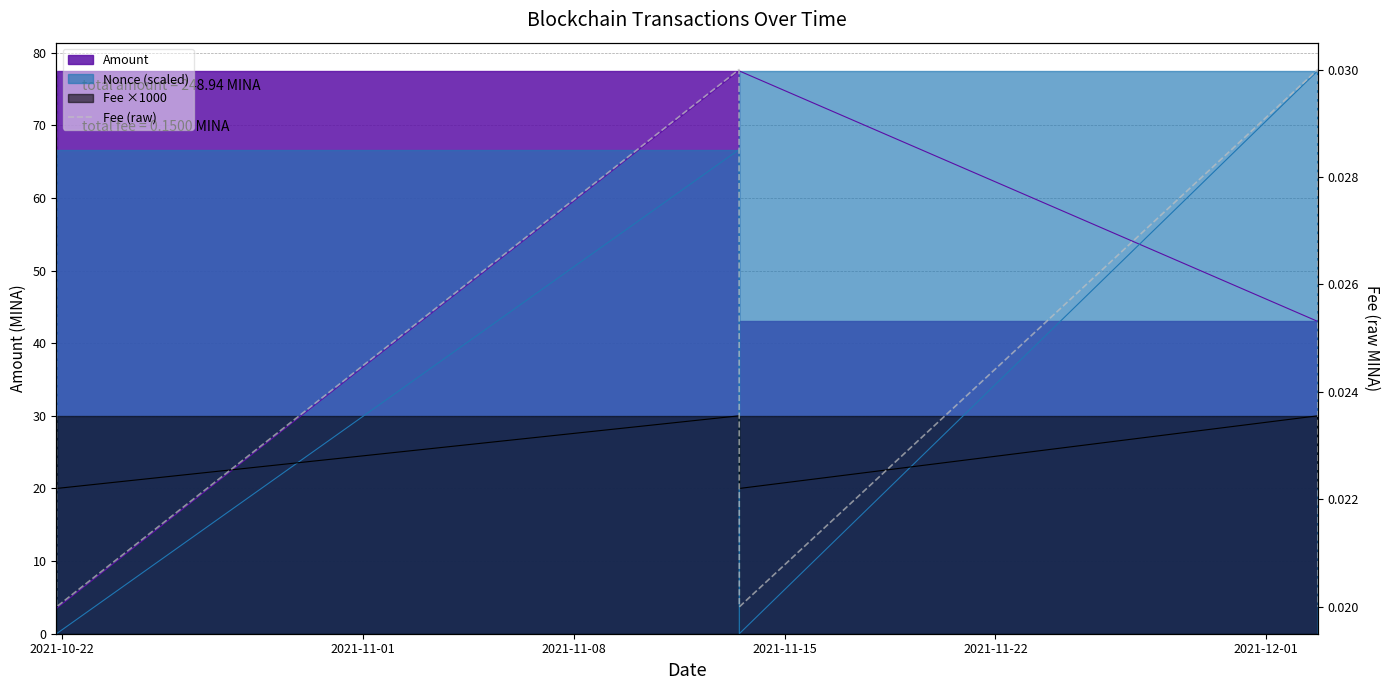

The value at 2021-11-01 is 0.0. True or false?

False